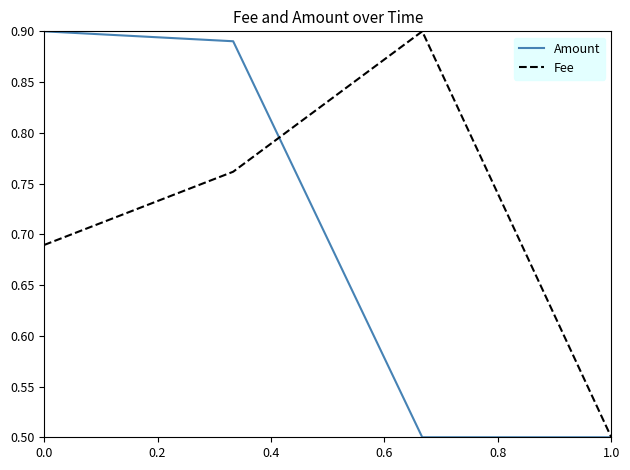

At how many categories does at least one series exceed 0?

4